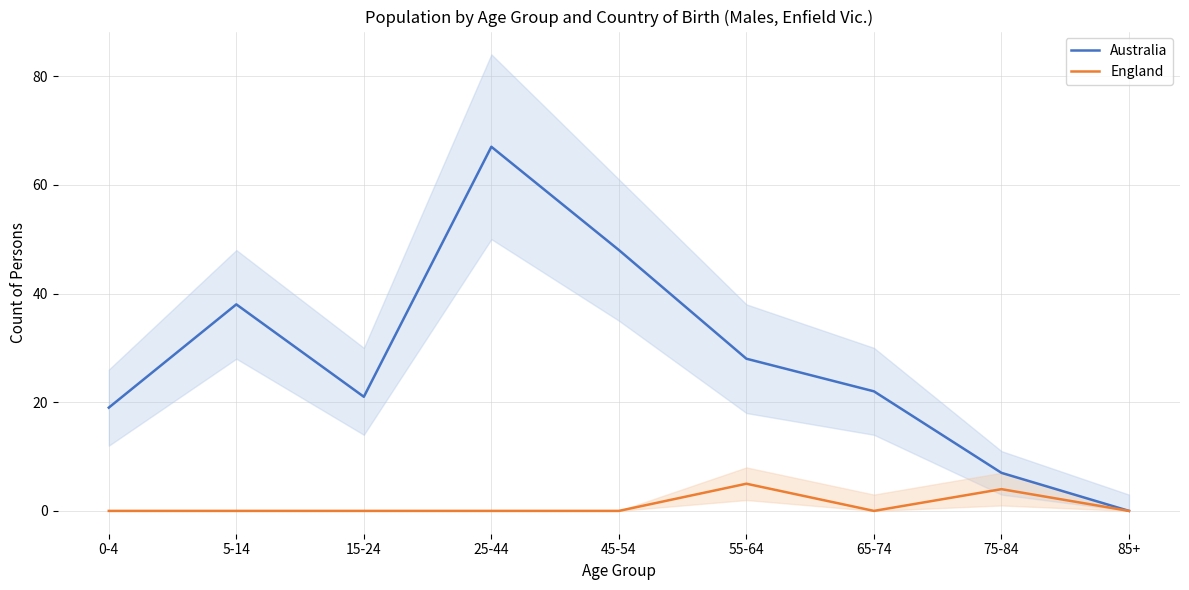

What is the difference between the second highest and second lowest values in the England series?

4